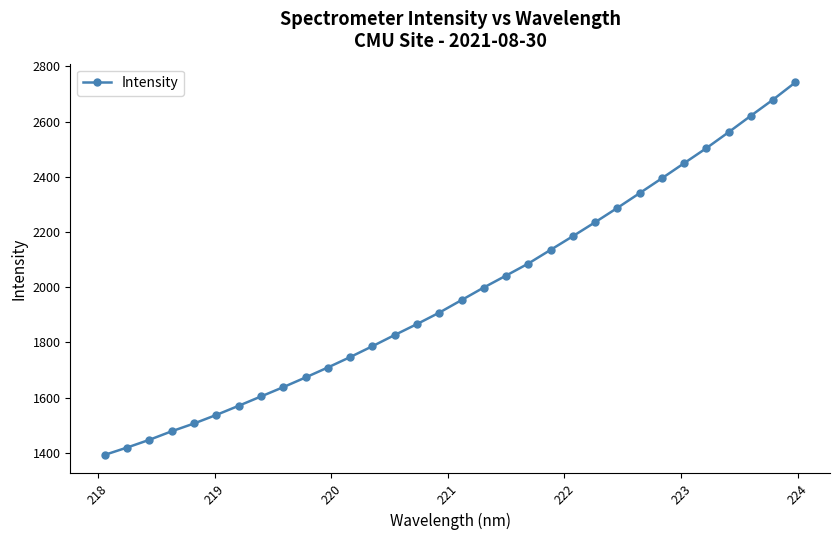

Count the number of data series in this chart.

1